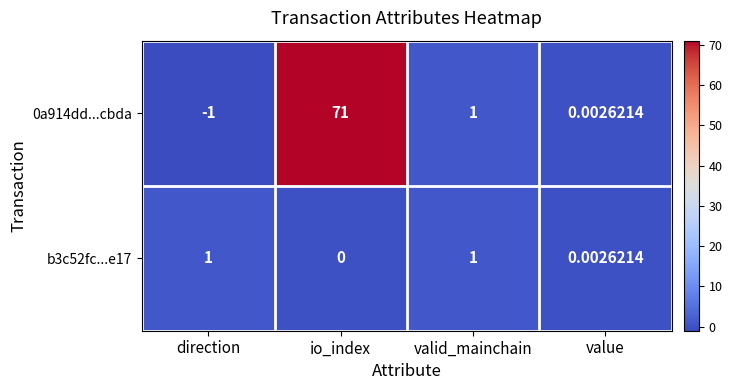

List the labels in order of 0a914dd...cbda value, largest first.

io_index, valid_mainchain, value, direction